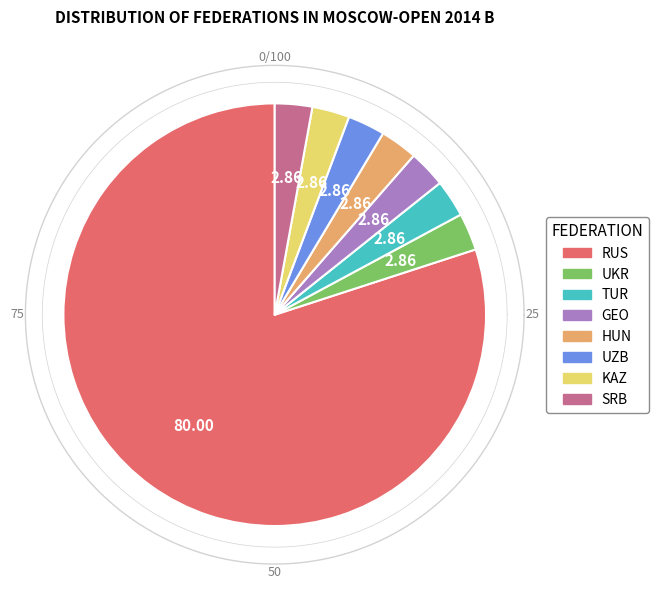

Between KAZ and HUN, which is larger?

KAZ